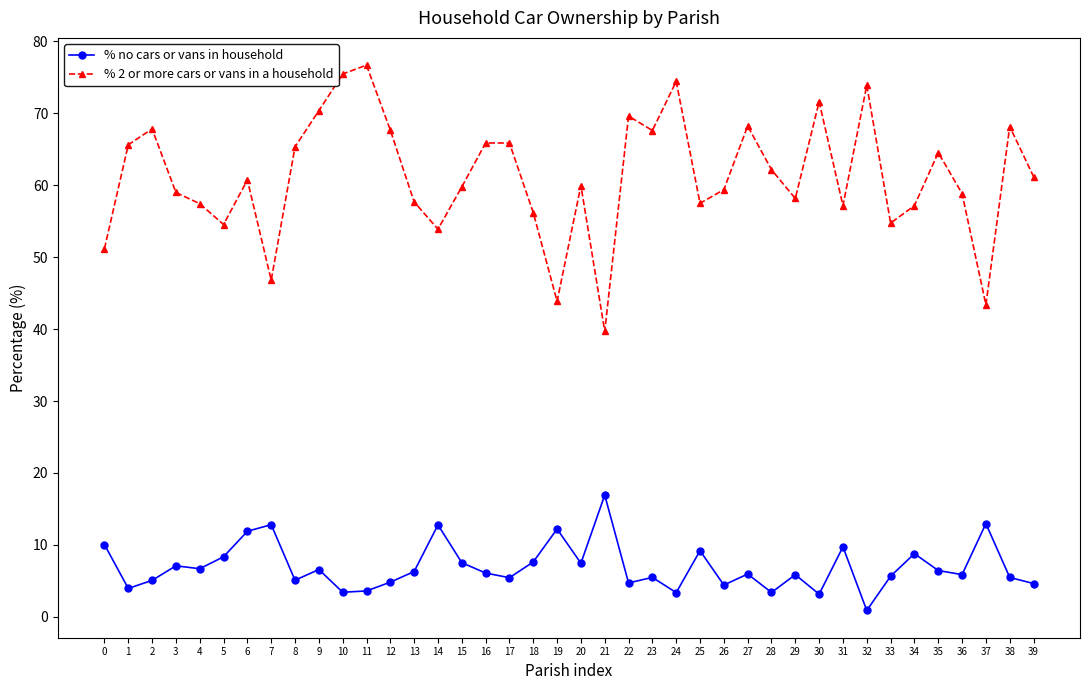

What is the total value across all series at 7?

59.6